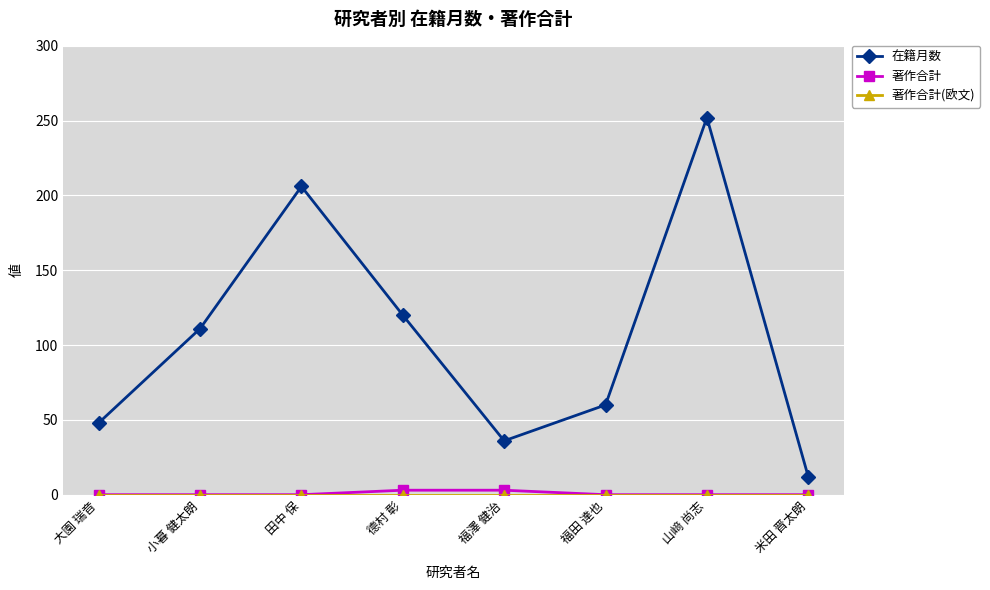

Is this an area chart (filled region under the line)?

No